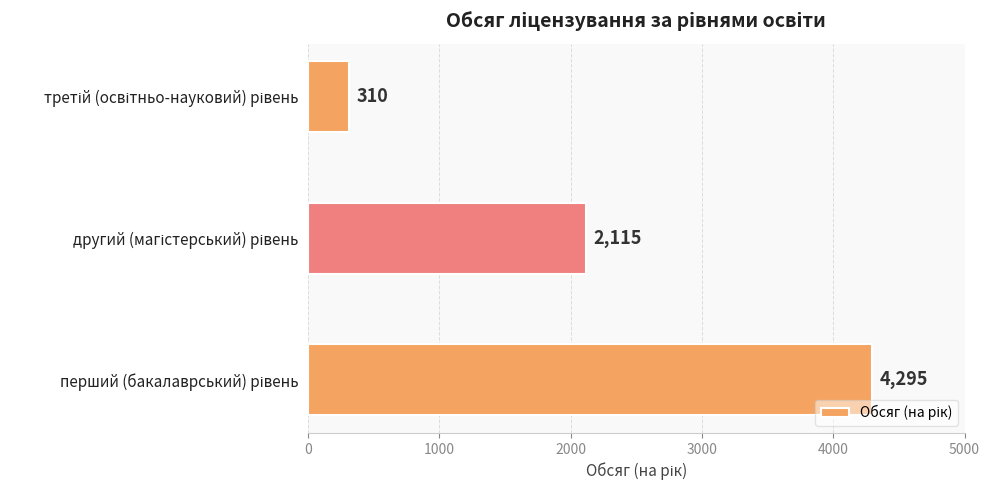

What is the minimum value shown in the chart?

310